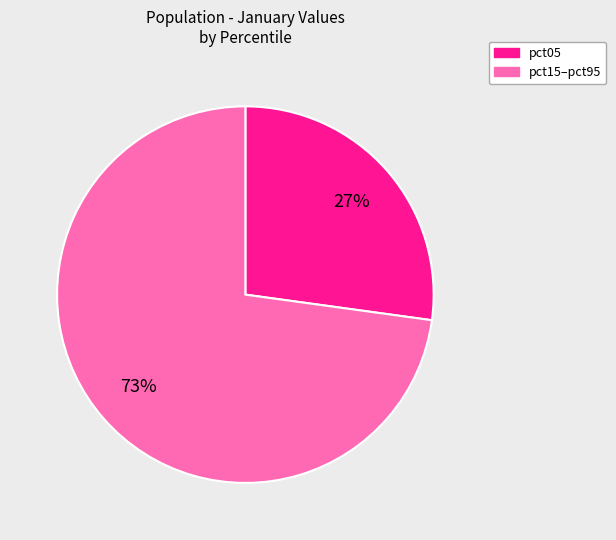

Is there a majority slice in this chart?

Yes